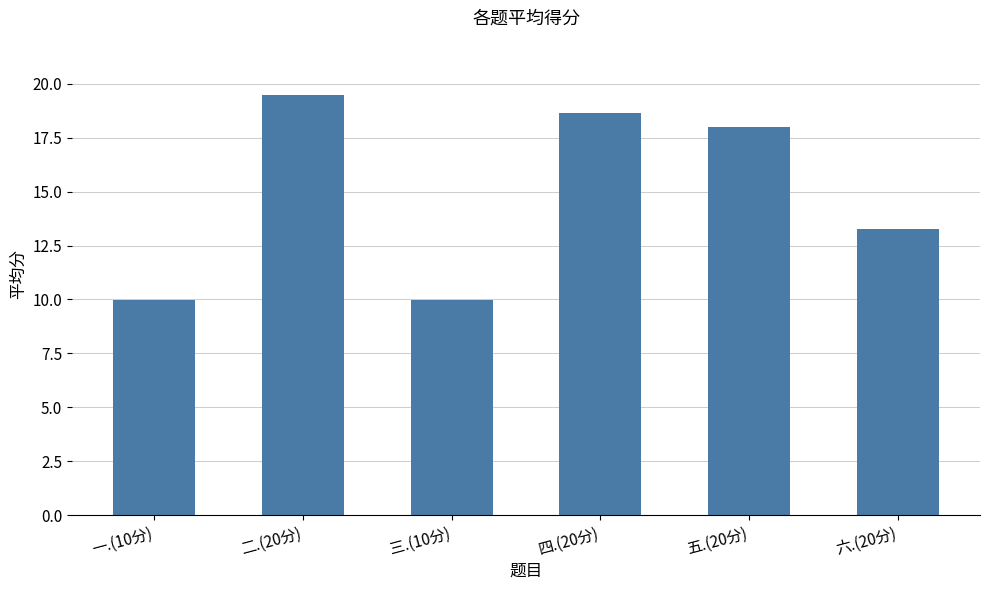

What is the approximate value at 四.(20分)?

18.6